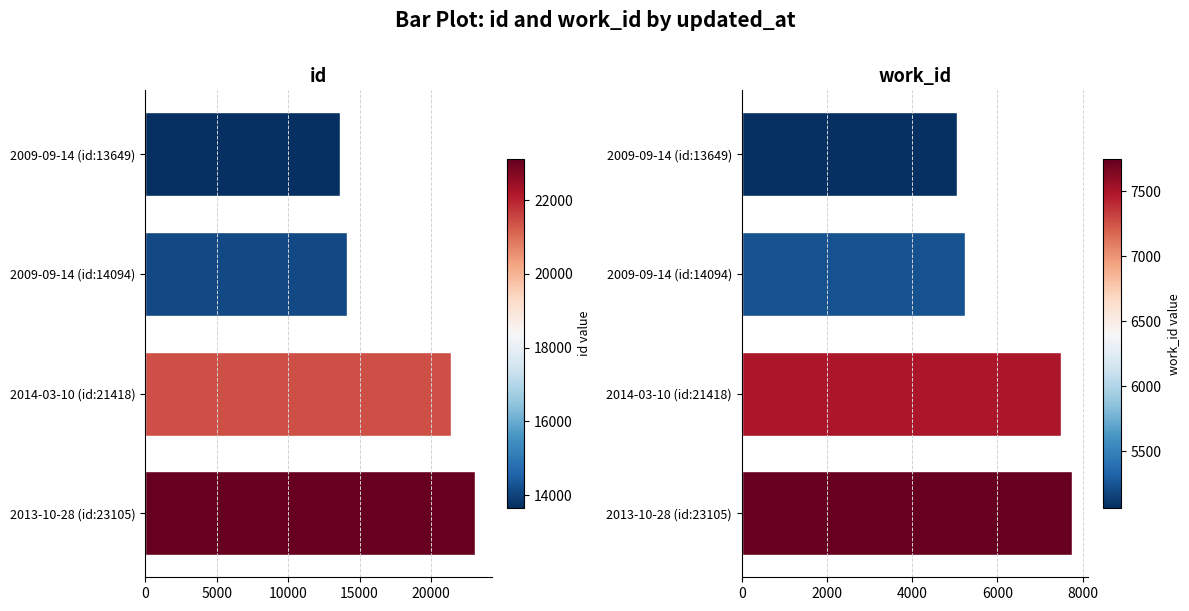

How many bars are there in each group?

2